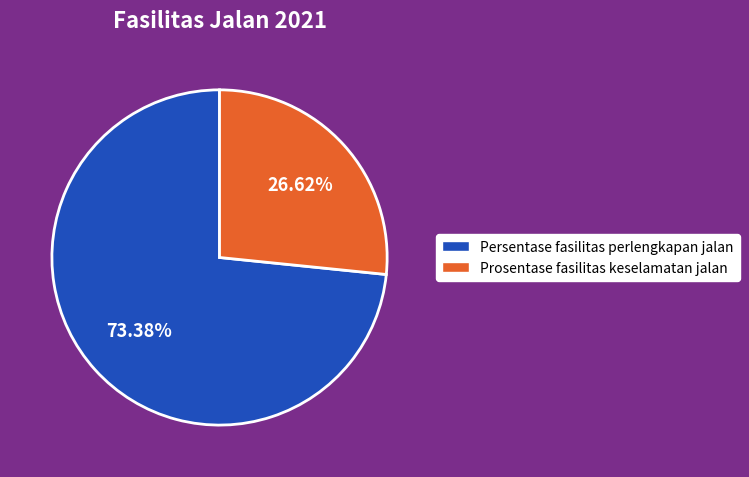

How many segments does this pie chart have?

2